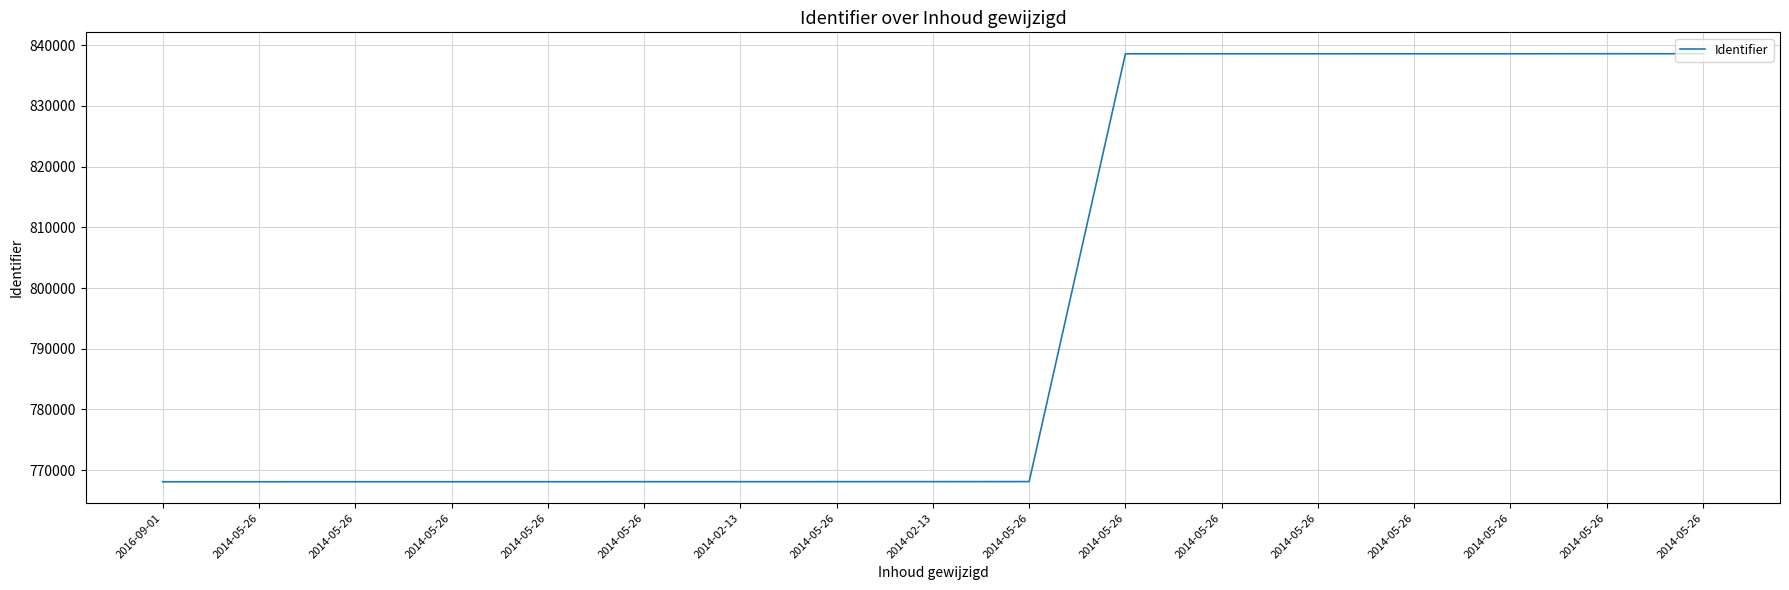

Between 2014-02-13 and 2014-05-26, which is larger?

2014-05-26